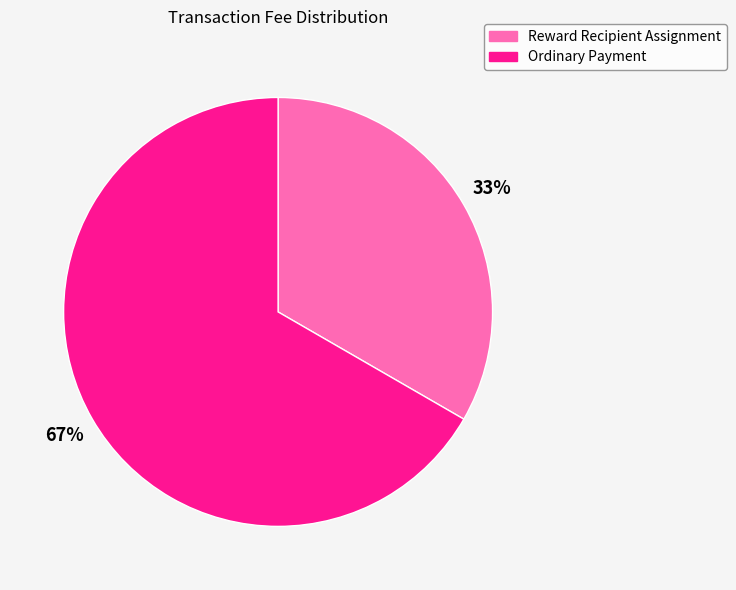

Is it true that Ordinary Payment is 75% of the pie?

False